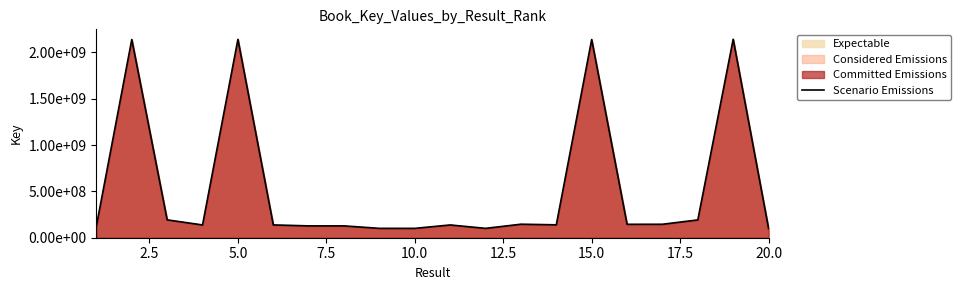

Reading right to left, transcribe all the data shown in this chart.

100161753	2142473123	192275949	145289858	144856039	2139683562	139254842	145899064	101036746	137851323	101036674	101099670	127790434	127790748	138219085	2141463719	137851869	192863630	2139683745	127791665